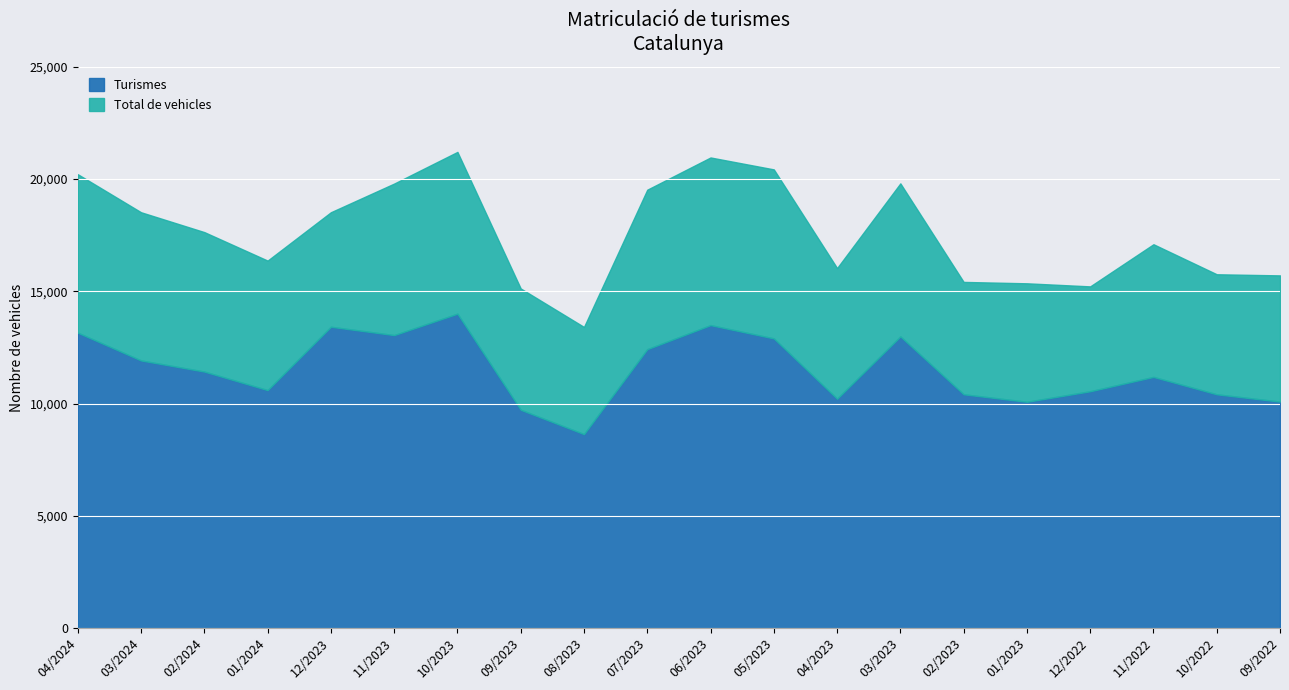

Reading left to right, list all the values displayed in this chart.

Turismes: 13156	11918	11423	10597	13420	13048	14002	9721	8636	12421	13493	12901	10213	12988	10411	10077	10546	11185	10410	10085
Total de vehicles: 20217	18522	17637	16368	18523	19800	21211	15126	13411	19527	20963	20432	16035	19809	15418	15356	15219	17097	15759	15709